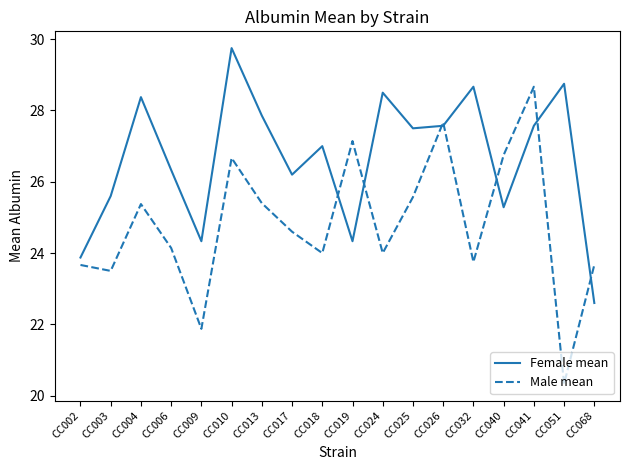

At which category is the sum across all series the highest?

CC010